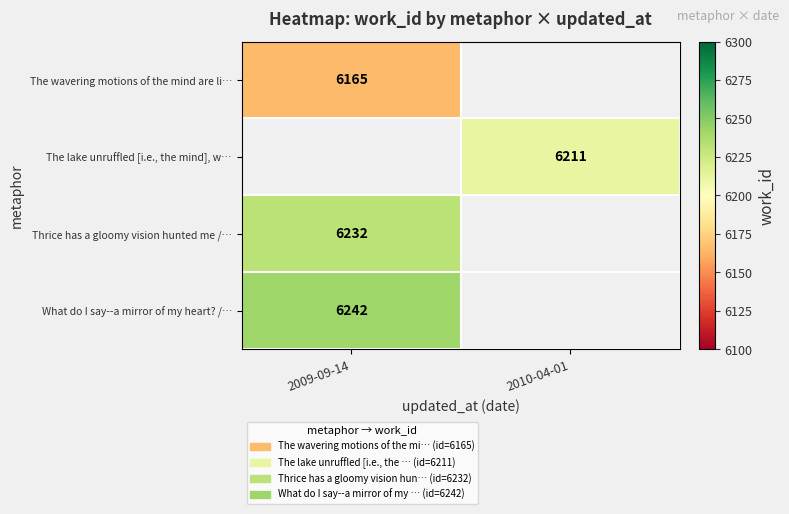

True or false: What do I say--a mirror of my heart? /… has a value of 9425 at 2009-09-14.

False